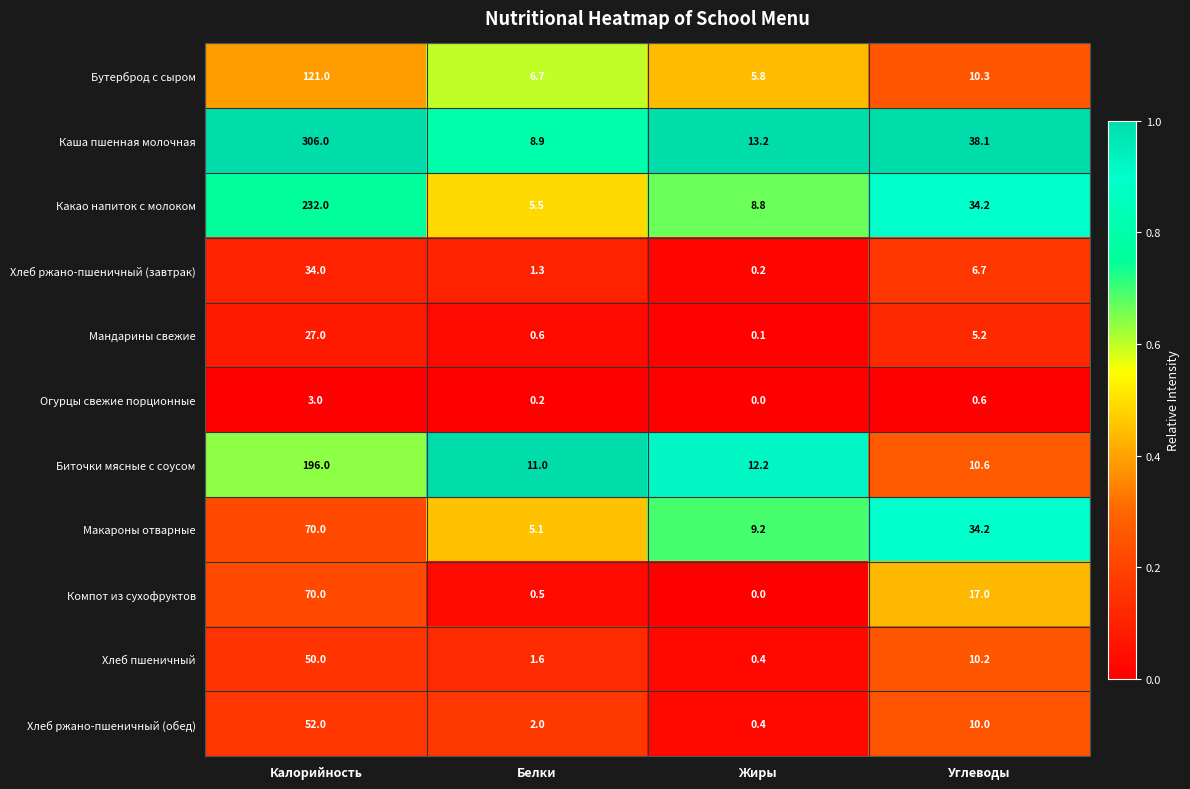

What is the difference between the highest and lowest values at Калорийность?

303.0